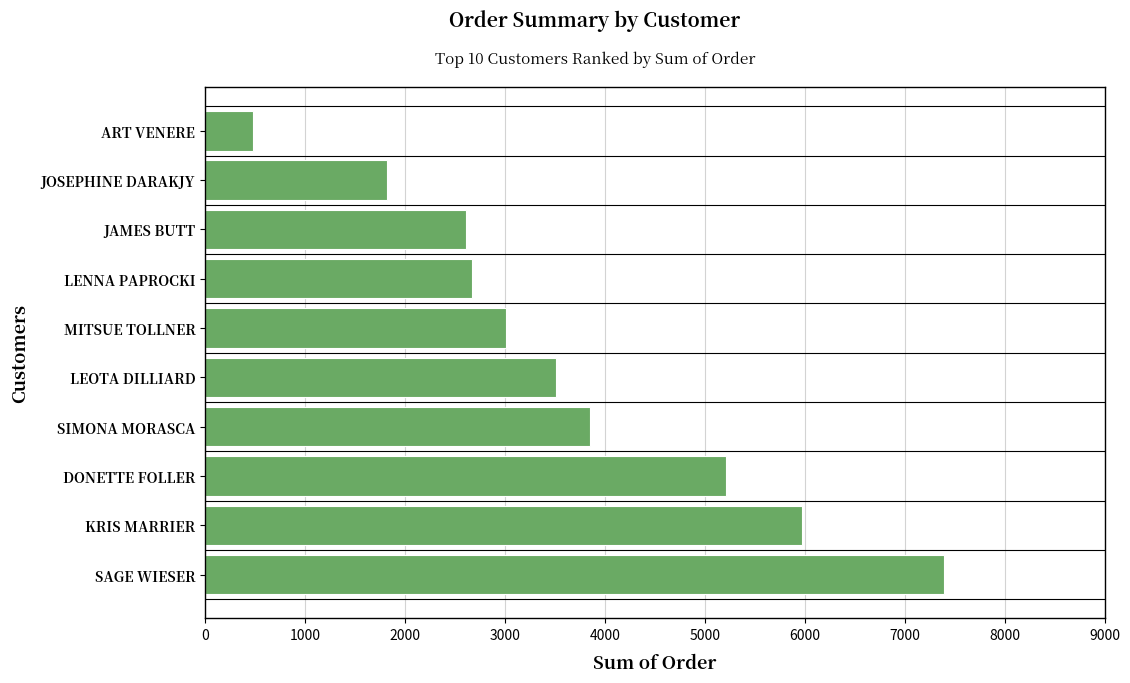

What is the difference between the maximum and minimum values?

6911